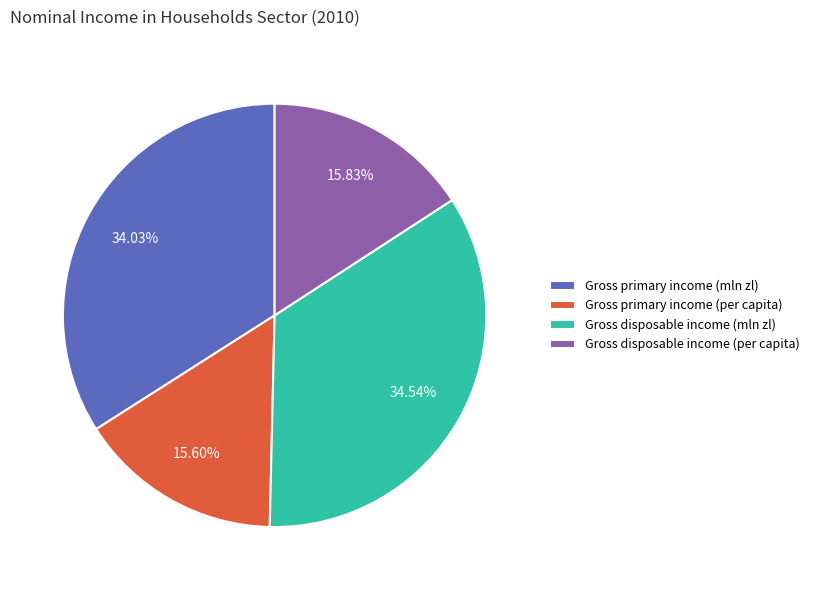

Count the number of slices in the pie.

4